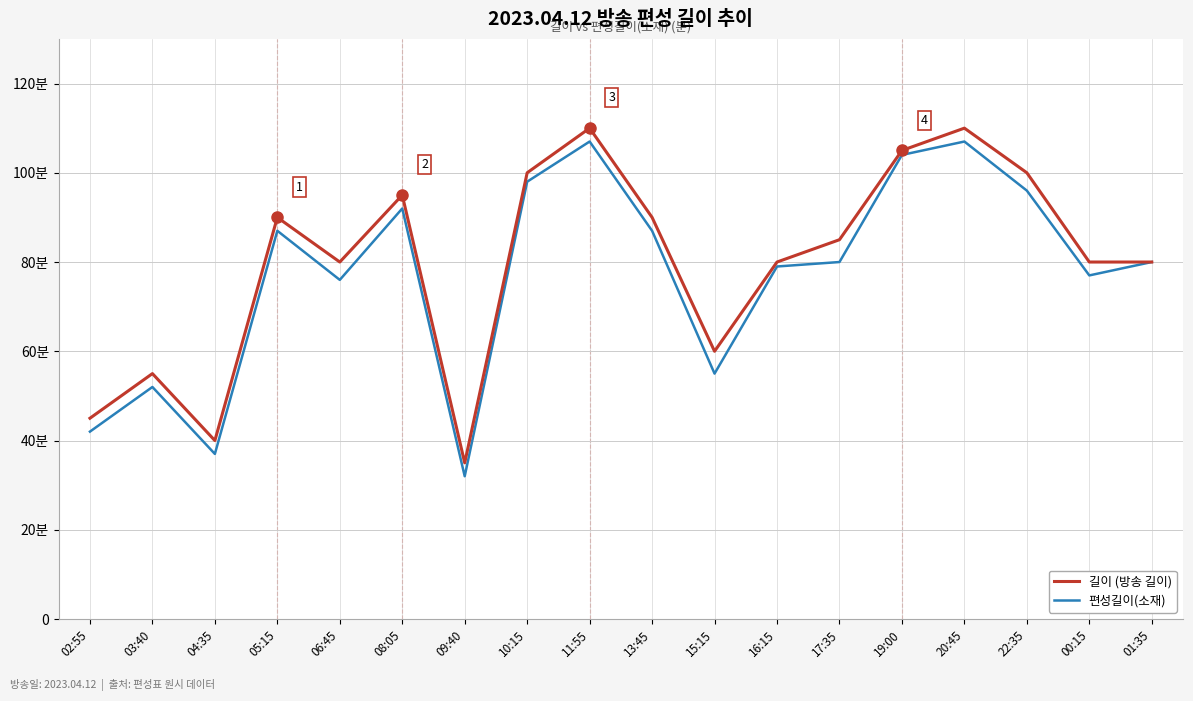

What is the difference between the highest and lowest values at 03:40?

3